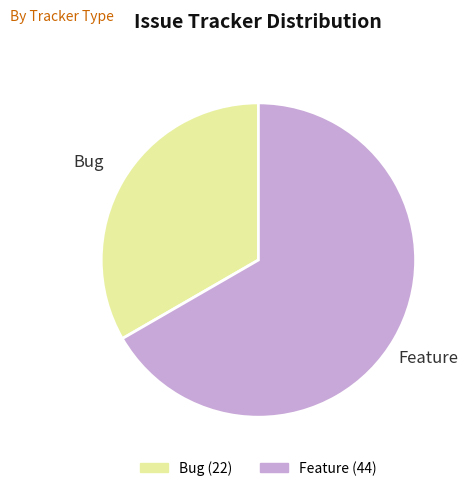

What is the majority slice?

Feature